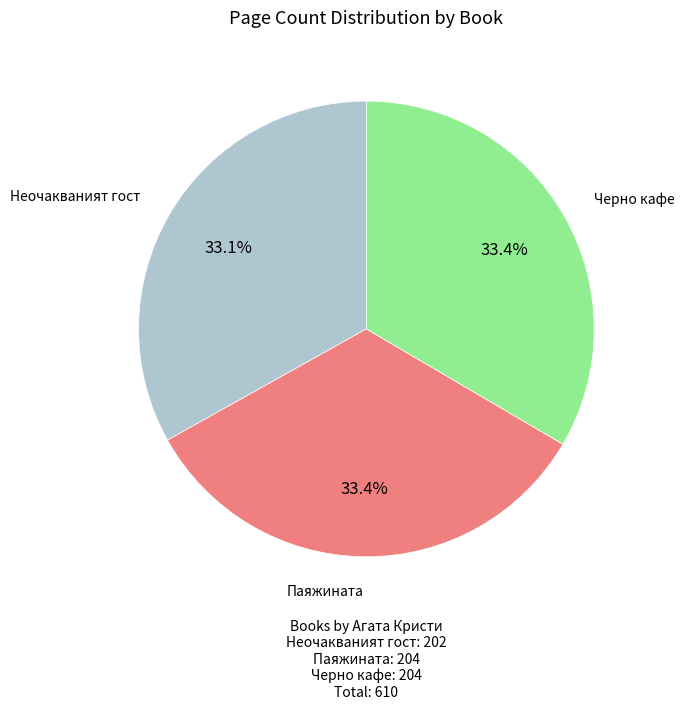

Is there any slice that represents more than half of the pie?

No